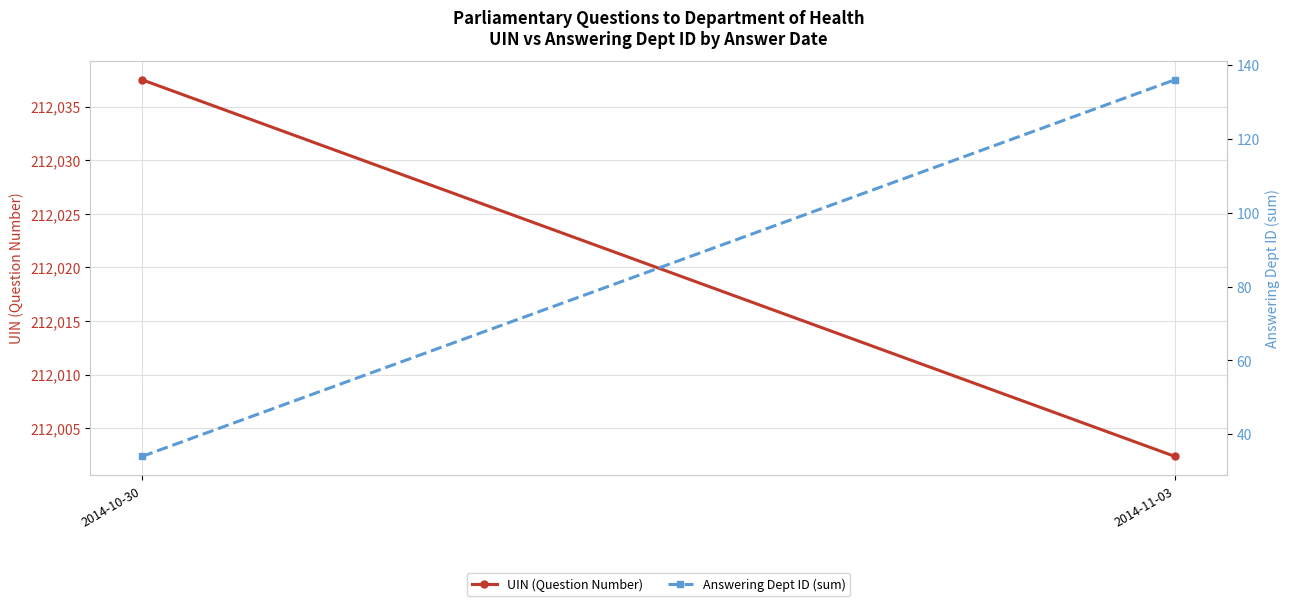

What position from the left is 2014-11-03?

2